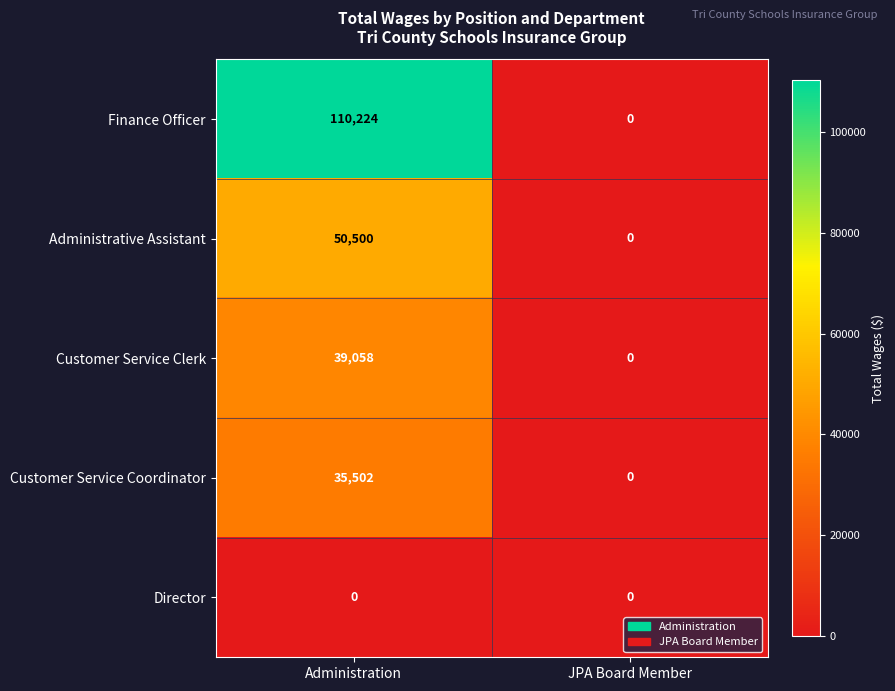

Rank the series by their maximum value, from lowest to highest.

Director, Customer Service Coordinator, Customer Service Clerk, Administrative Assistant, Finance Officer